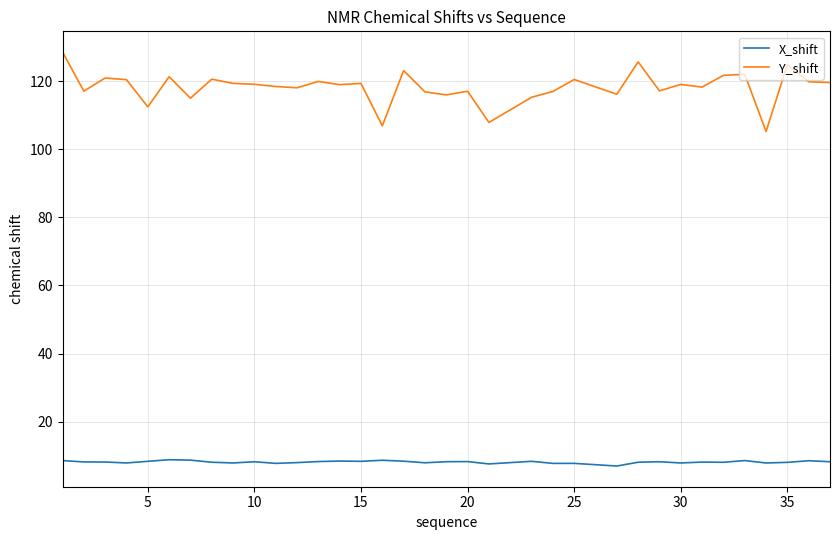

What is the minimum value for Y_shift?

105.2